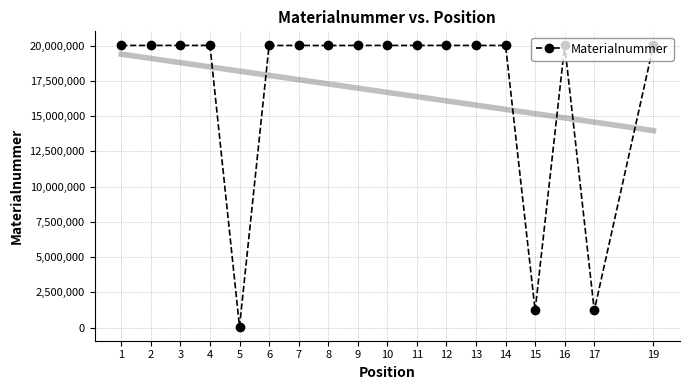

Read the value at 1.

20008019